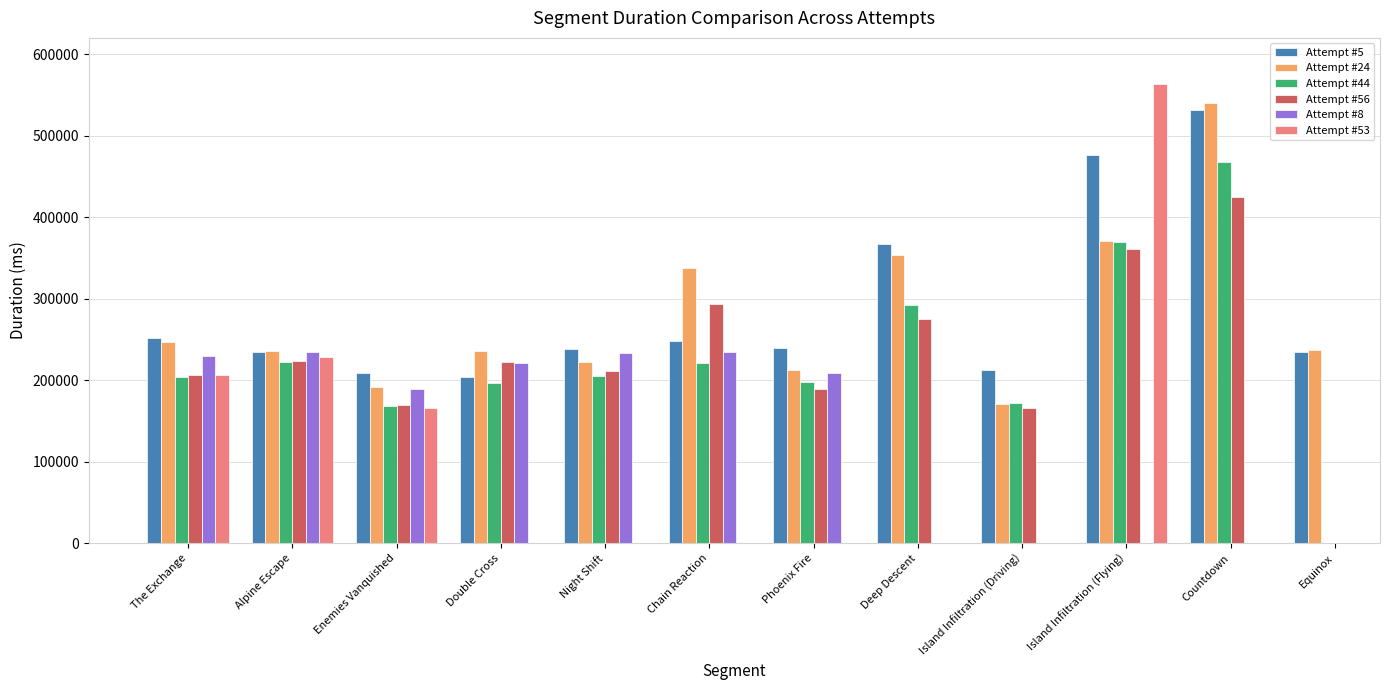

List the labels in order of Attempt #24 value, smallest first.

Island Infiltration (Driving), Enemies Vanquished, Phoenix Fire, Night Shift, Double Cross, Alpine Escape, Equinox, The Exchange, Chain Reaction, Deep Descent, Island Infiltration (Flying), Countdown